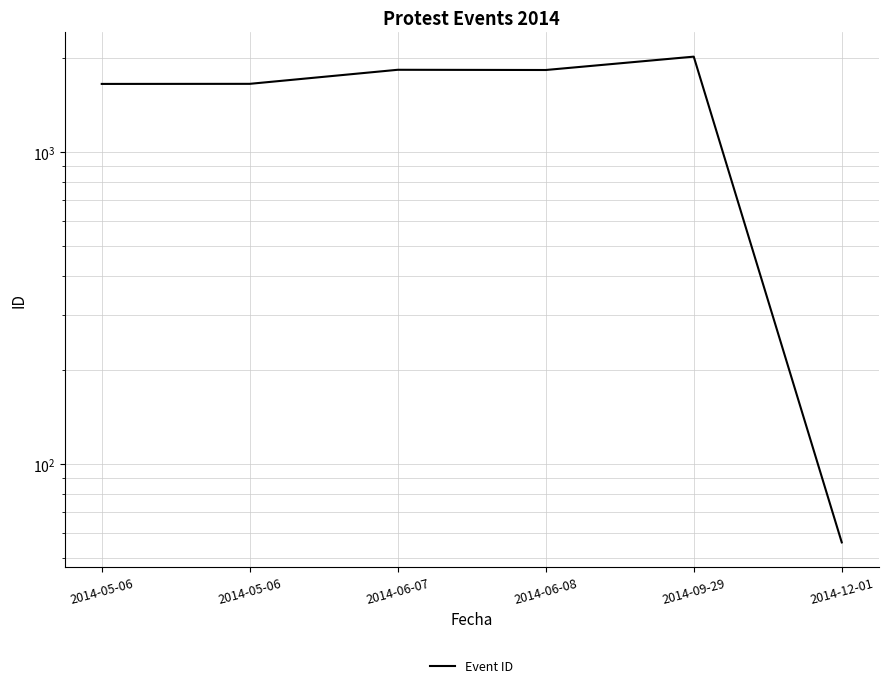

Reading left to right, list all the values displayed in this chart.

1654	1655	1836	1833	2023	56